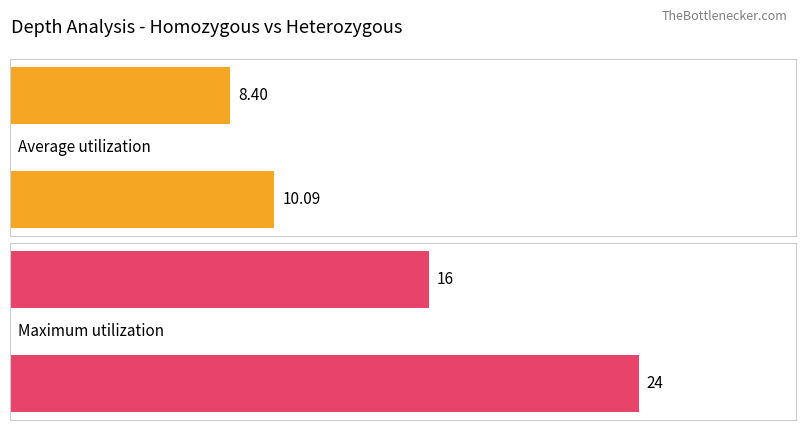

Are the bars grouped side by side (vs. stacked)?

Yes